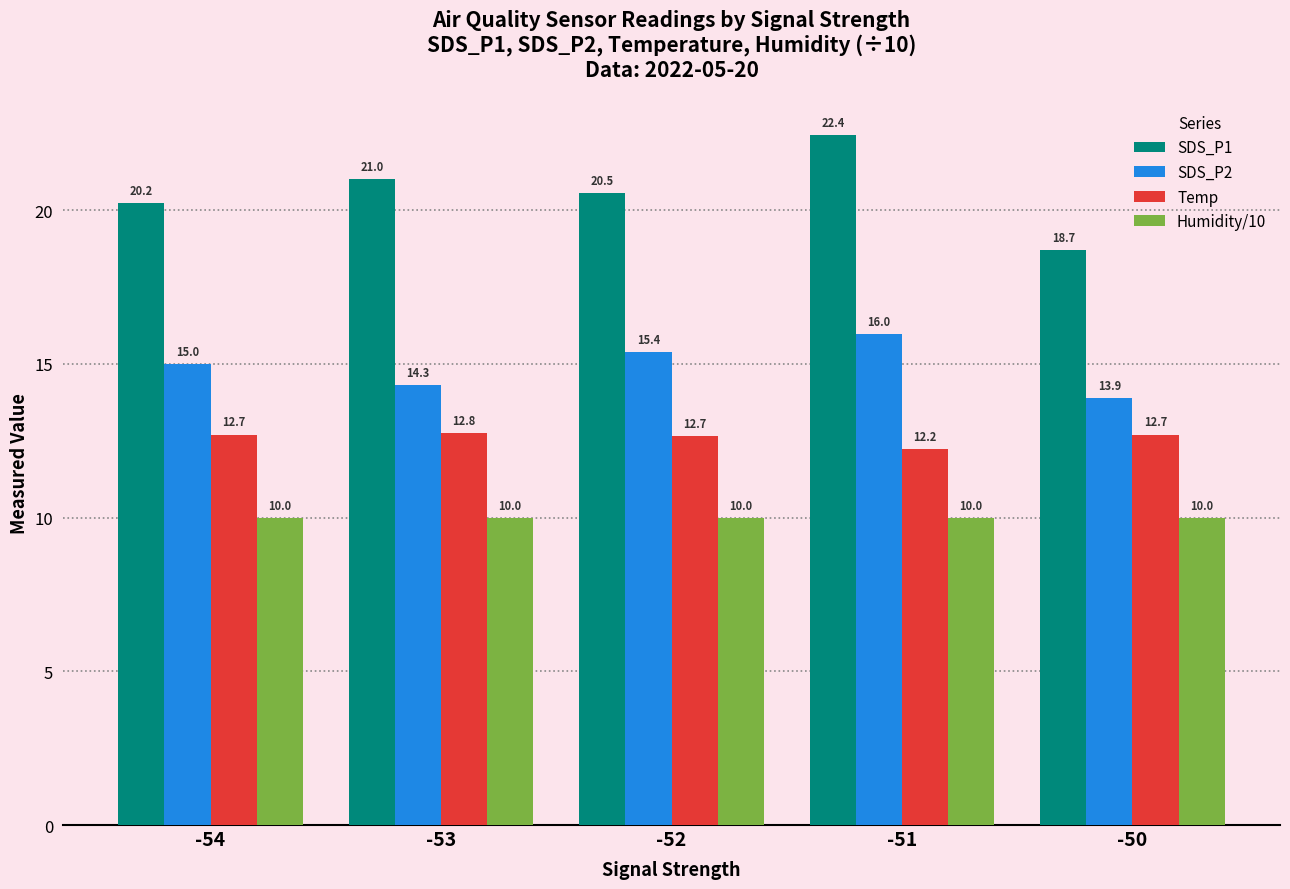

What is the approximate value of SDS_P1 at -51?

22.4